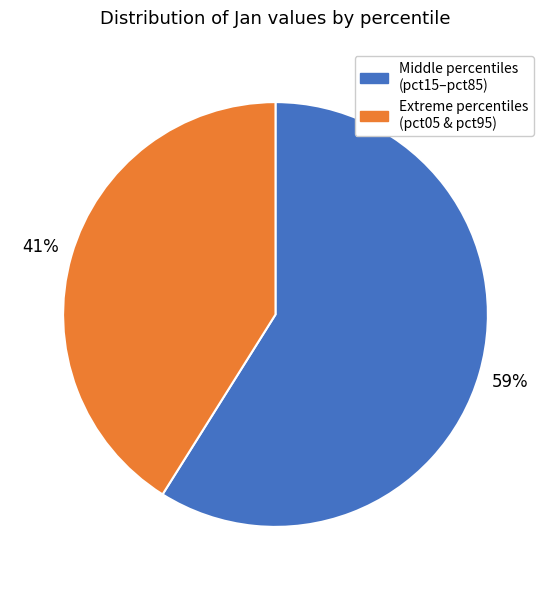

To the nearest percent, what portion does Middle percentiles (pct15–pct85) represent?

59%